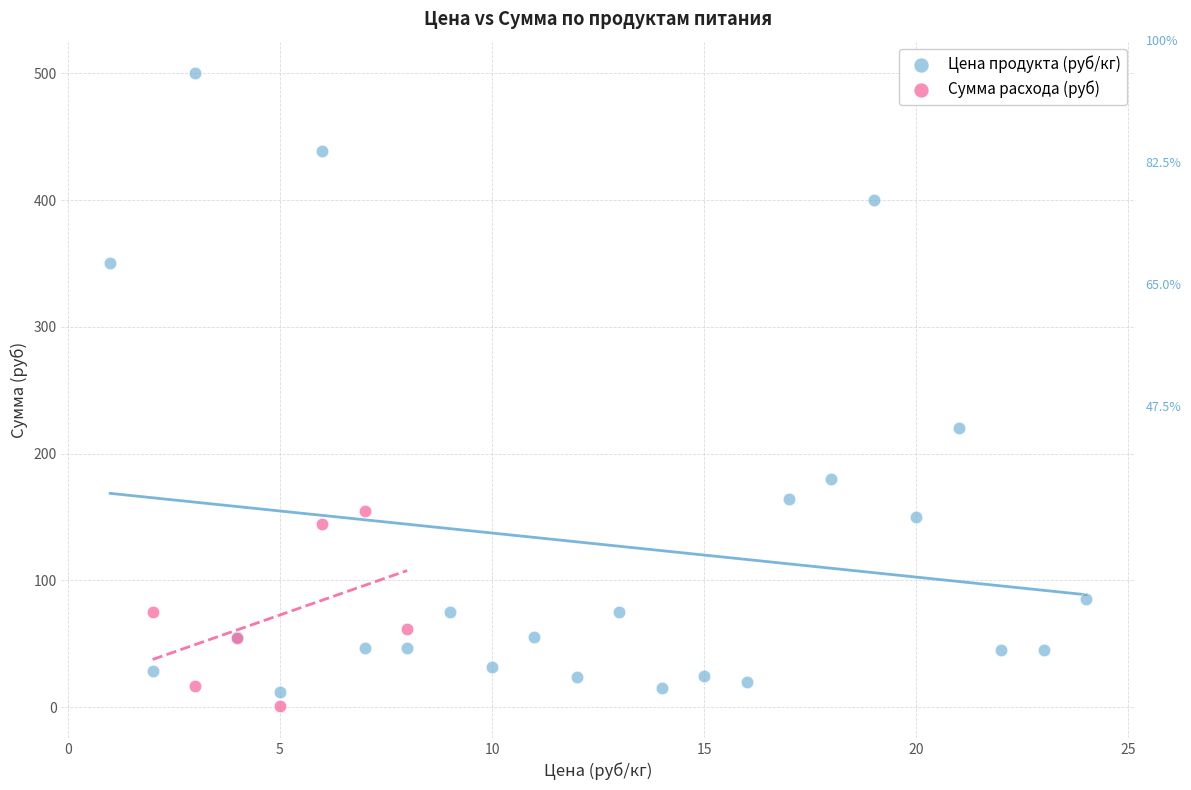

Which series has the widest spread of Y values?

Цена продукта (руб/кг)